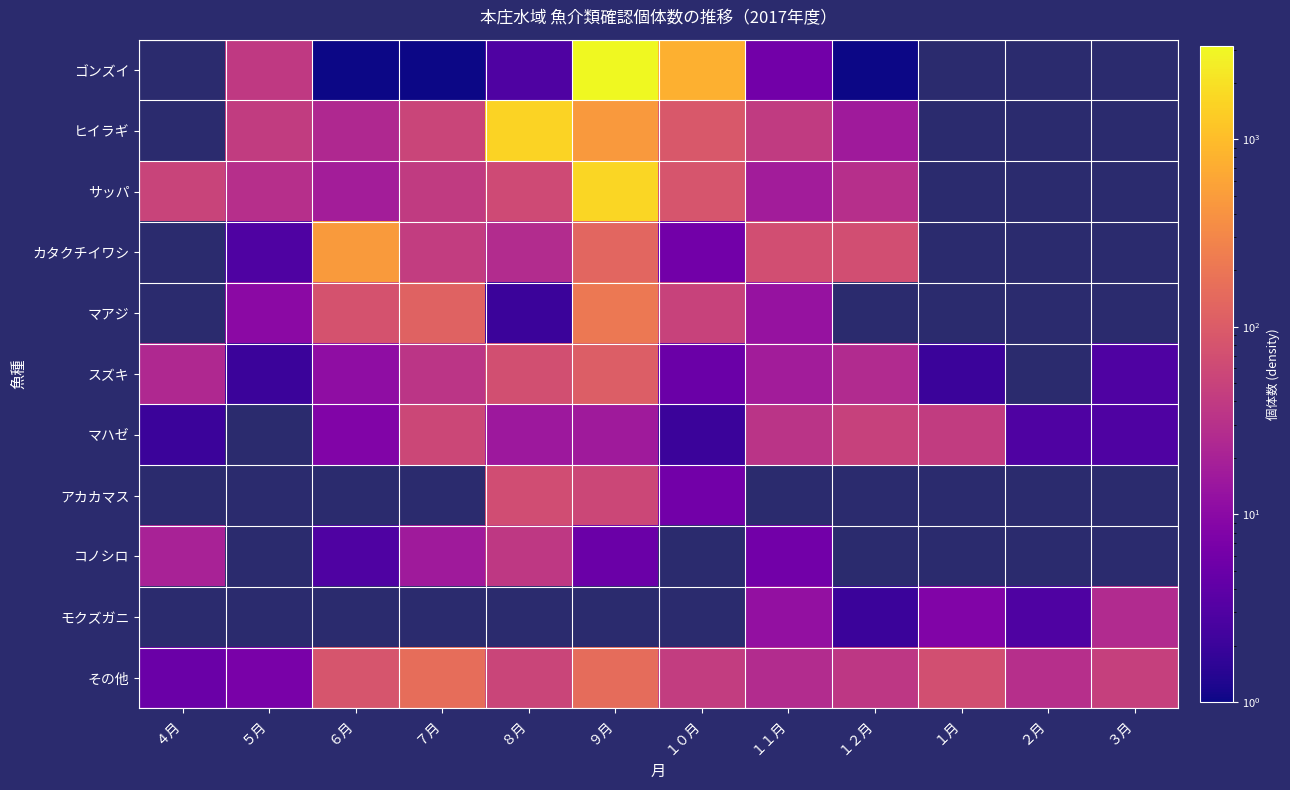

Reading left to right, what are all the values shown in this chart?

ゴンズイ: ４月=0	５月=39	６月=1	７月=1	８月=3	９月=3140	１０月=771	１１月=6	１２月=1	１月=0	２月=0	３月=0
ヒイラギ: ４月=0	５月=41	６月=24	７月=54	８月=1534	９月=464	１０月=91	１１月=40	１２月=16	１月=0	２月=0	３月=0
サッパ: ４月=51	５月=29	６月=18	７月=40	８月=63	９月=1671	１０月=82	１１月=17	１２月=29	１月=0	２月=0	３月=0
カタクチイワシ: ４月=0	５月=3	６月=478	７月=43	８月=27	９月=133	１０月=6	１１月=69	１２月=69	１月=0	２月=0	３月=0
マアジ: ４月=0	５月=10	６月=77	７月=120	８月=2	９月=214	１０月=50	１１月=13	１２月=0	１月=0	２月=0	３月=0
スズキ: ４月=24	５月=2	６月=11	７月=34	８月=71	９月=106	１０月=5	１１月=17	１２月=26	１月=2	２月=0	３月=3
マハゼ: ４月=2	５月=0	６月=8	７月=57	８月=15	９月=16	１０月=2	１１月=33	１２月=49	１月=42	２月=3	３月=3
アカカマス: ４月=0	５月=0	６月=0	７月=0	８月=67	９月=57	１０月=6	１１月=0	１２月=0	１月=0	２月=0	３月=0
コノシロ: ４月=20	５月=0	６月=3	７月=16	８月=38	９月=5	１０月=0	１１月=6	１２月=0	１月=0	２月=0	３月=0
モクズガニ: ４月=0	５月=0	６月=0	７月=0	８月=0	９月=0	１０月=0	１１月=12	１２月=2	１月=8	２月=3	３月=26
その他: ４月=5	５月=7	６月=82	７月=161	８月=54	９月=155	１０月=43	１１月=27	１２月=37	１月=72	２月=29	３月=47